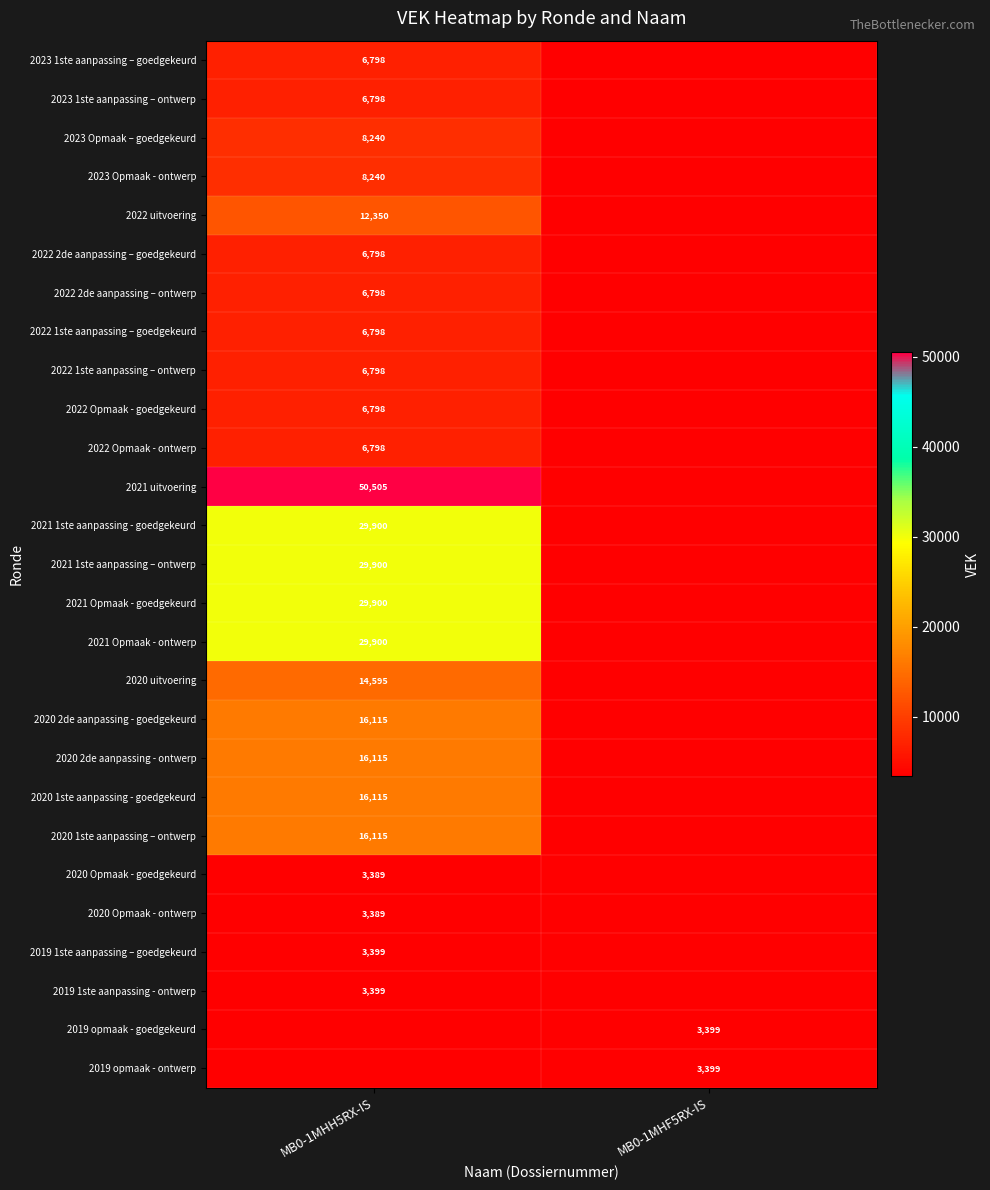

How many series are shown in this chart?

27